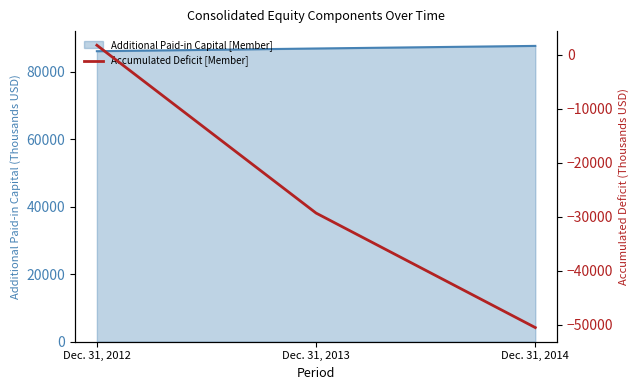

At which label is the value closest to -24395?

Dec. 31, 2013